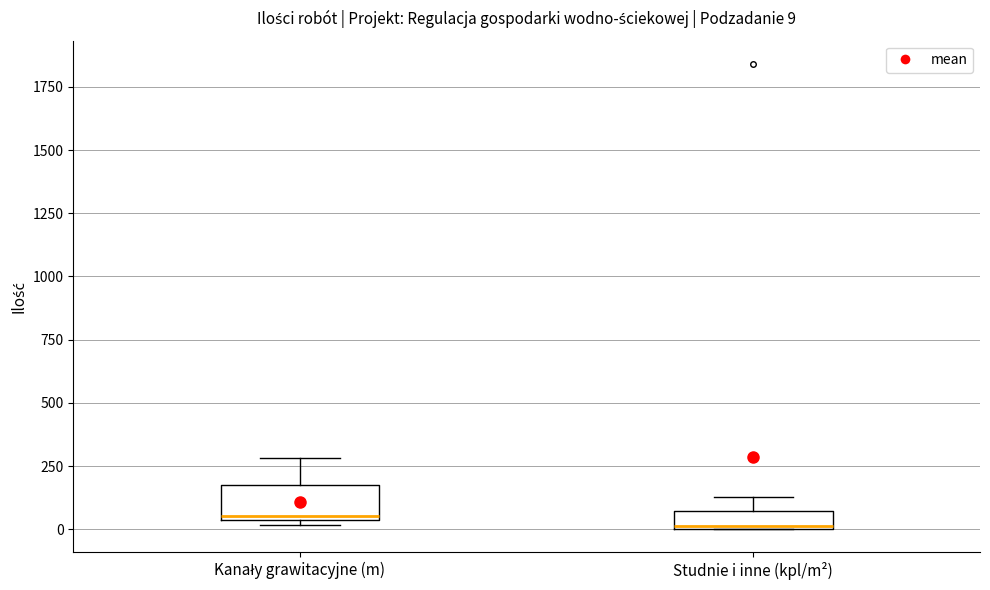

Which box is the tallest, from its lower edge to its upper edge?

Kanały grawitacyjne (m)